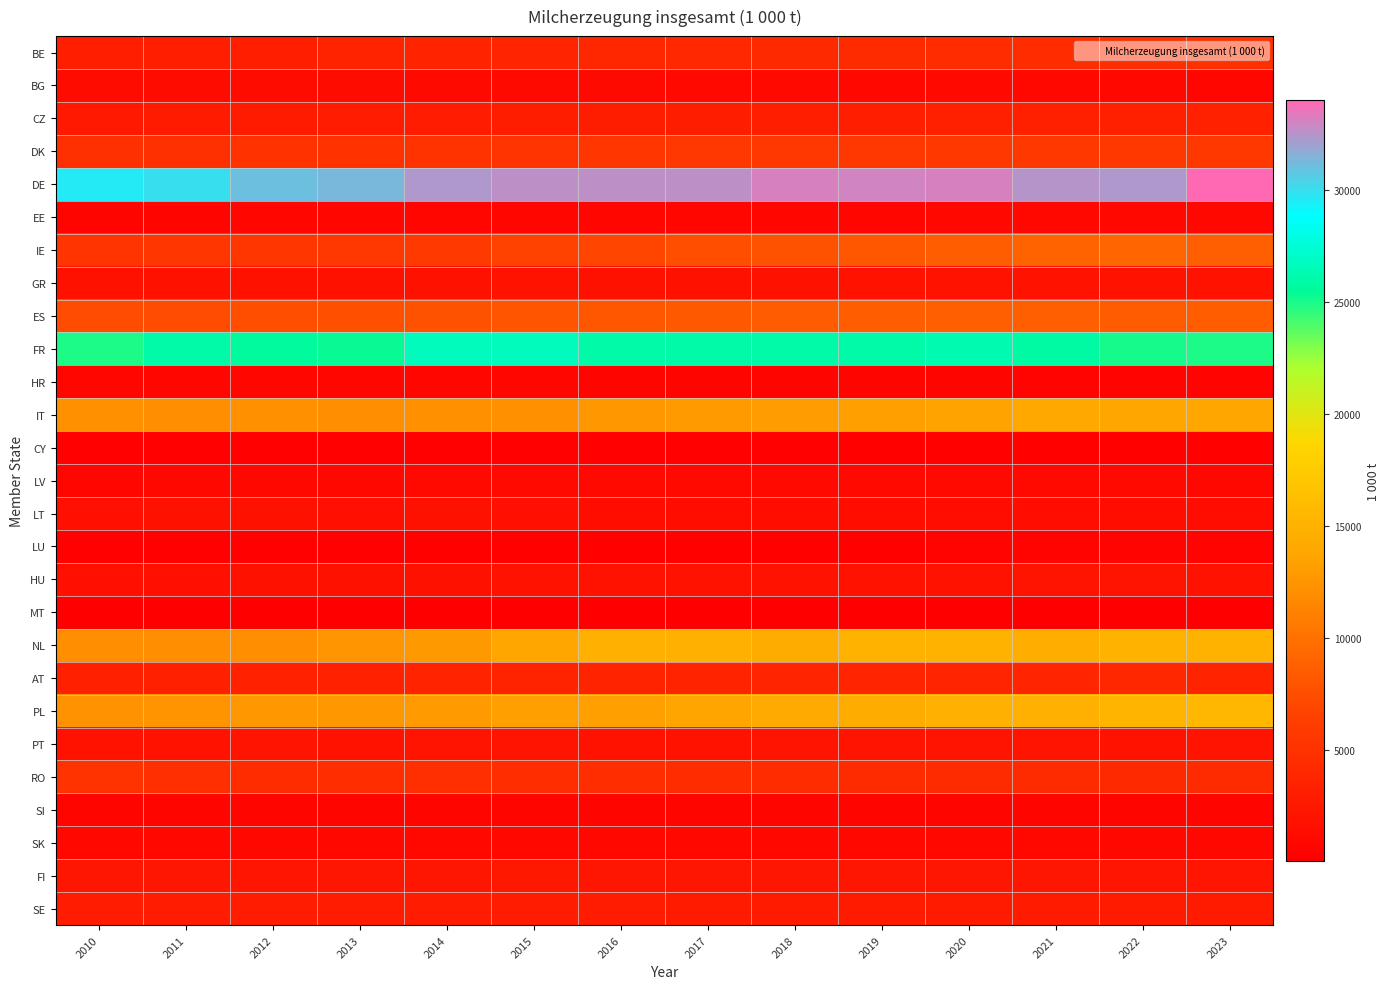

Which series has the largest total across all categories?

DE